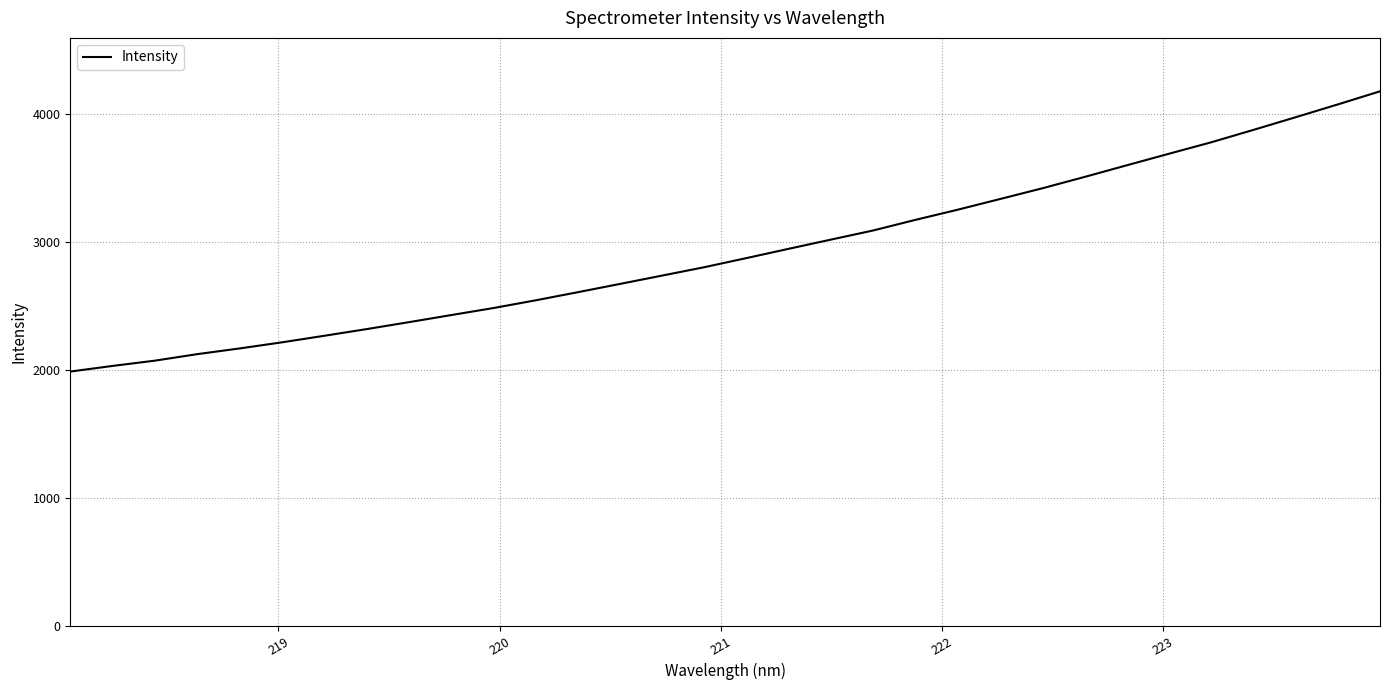

What is the difference between the maximum and minimum values?

2190.5